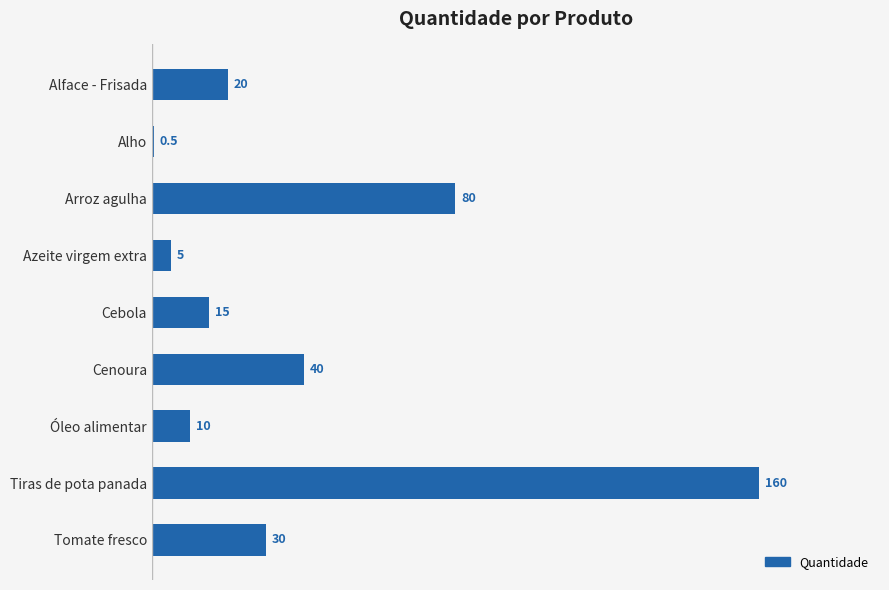

Are the bars horizontal?

Yes